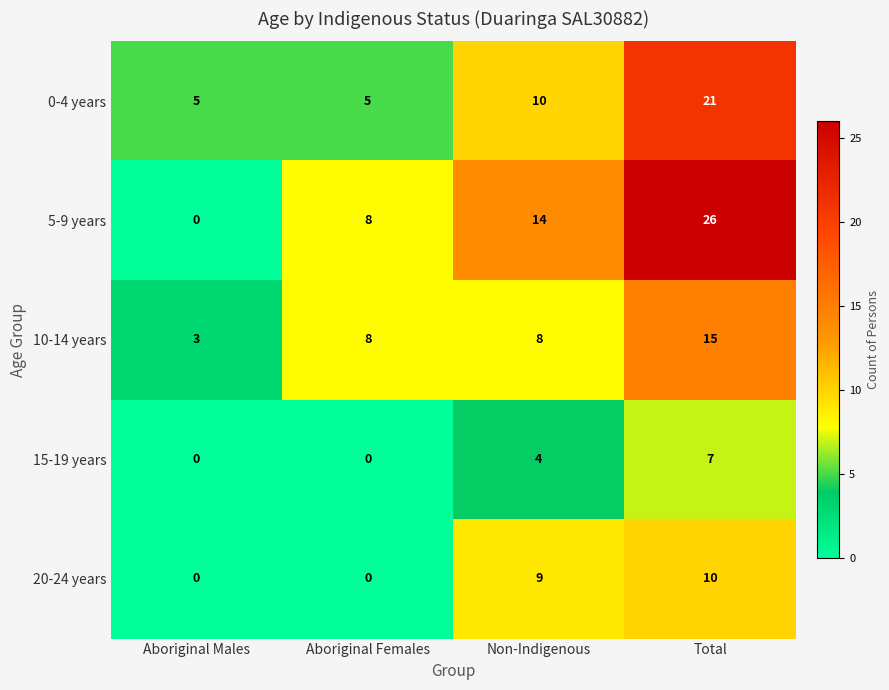

What is the maximum value shown in the chart?

26